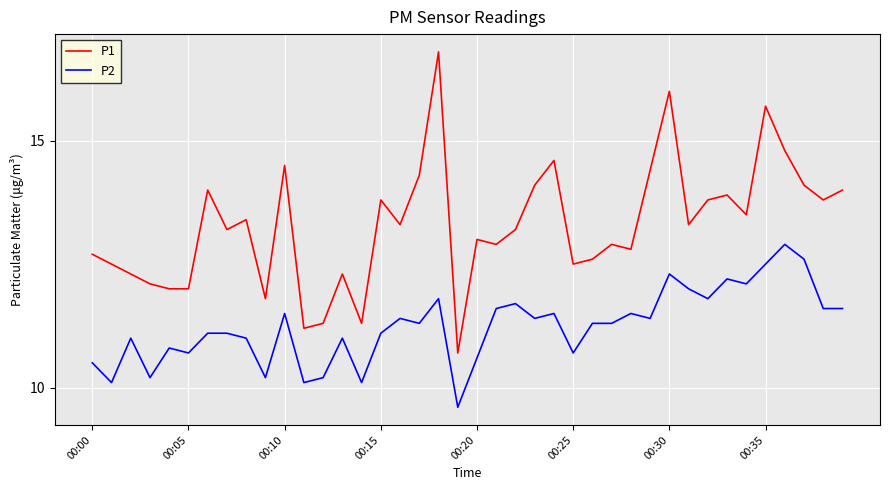

What is the lowest value of the P2 series?

9.6